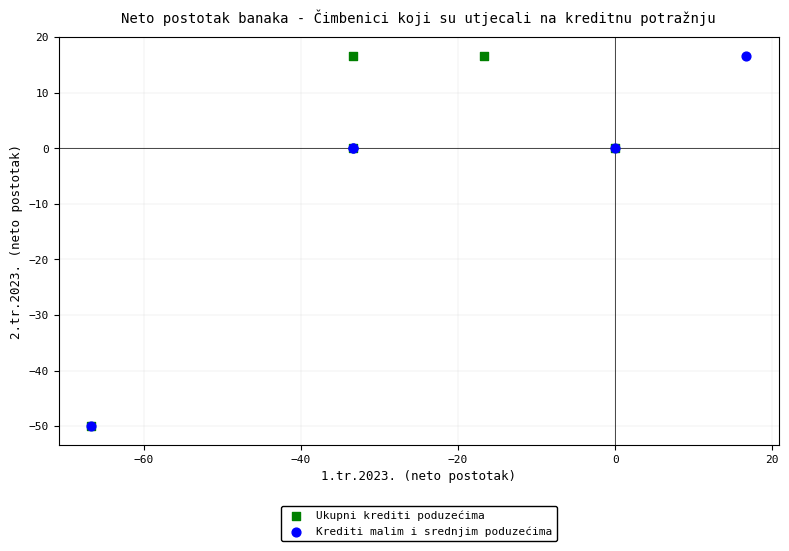

What are all the series names shown in the legend?

Ukupni krediti poduzećima, Krediti malim i srednjim poduzećima